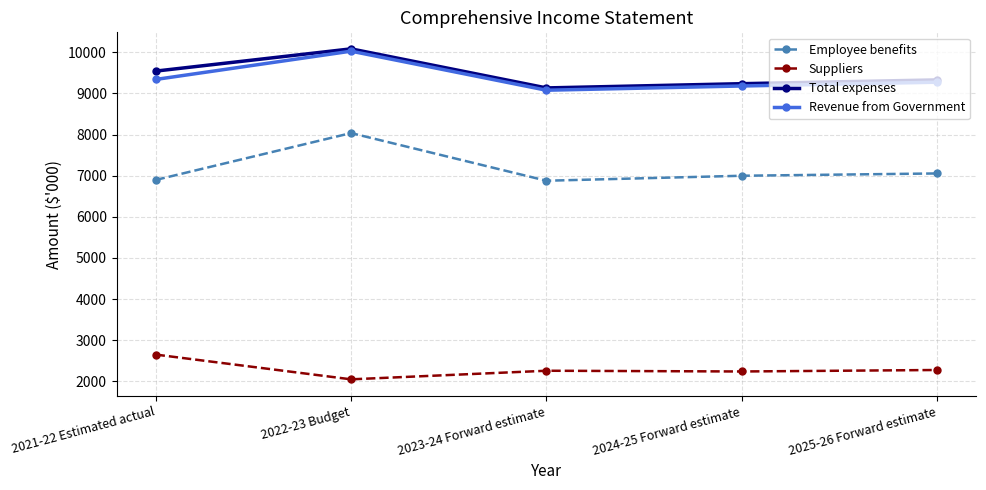

How many lines are shown in the chart?

4